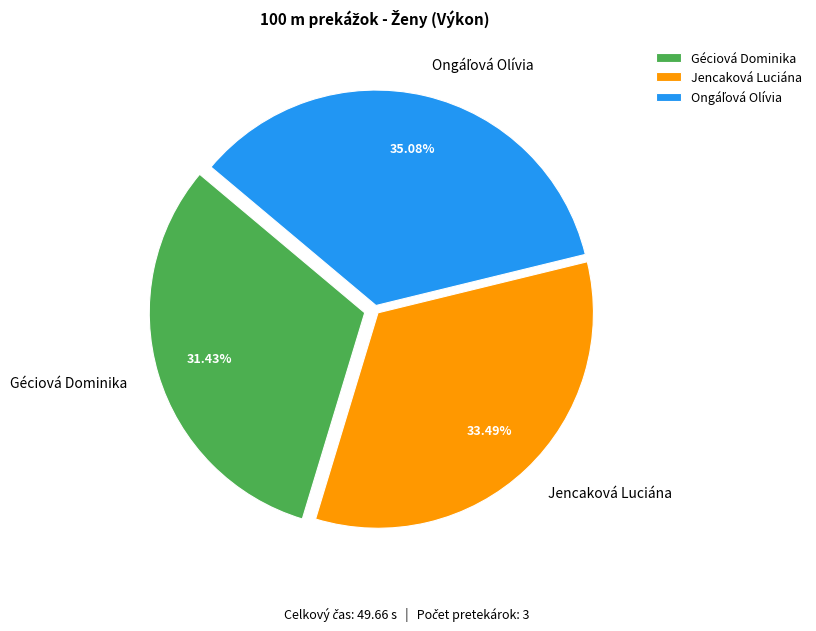

How many segments does this pie chart have?

3